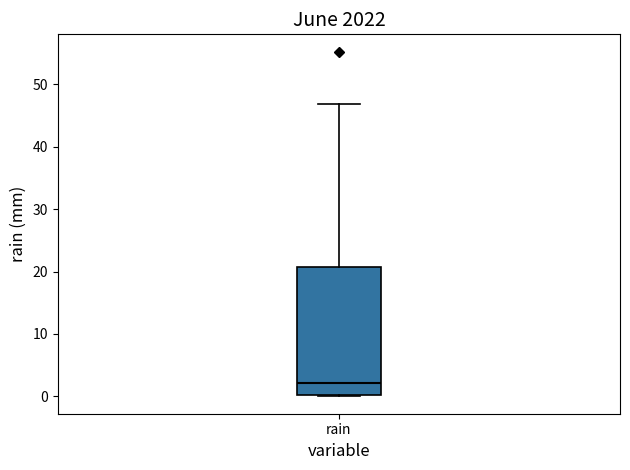

Read this box plot against the y-axis: the position of the median line, the range covered by the box, and the ends of both whiskers. The values are not printed on the chart, so give them approximately, as read against the axis.

median 2, box 0 to 21, whiskers 0 to 47